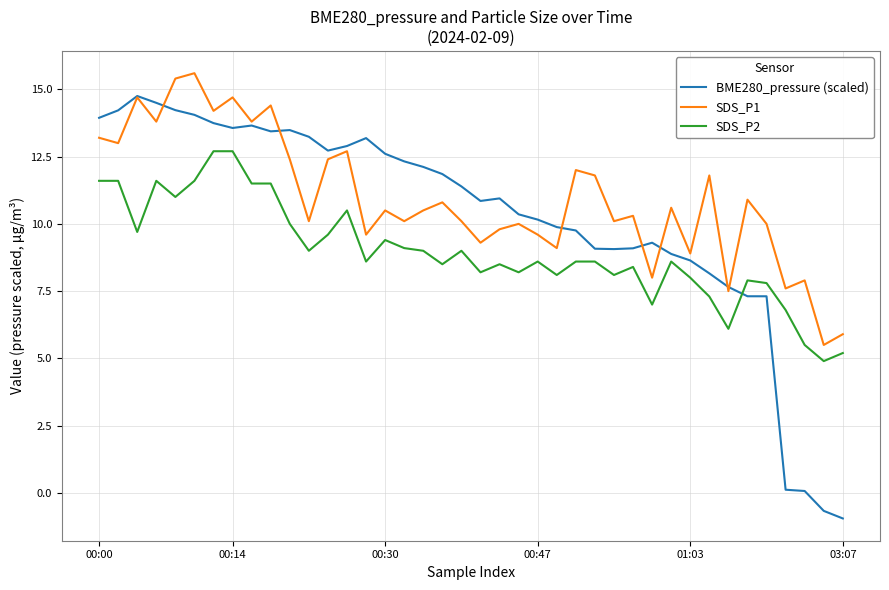

What is the maximum value shown in the chart?

15.6